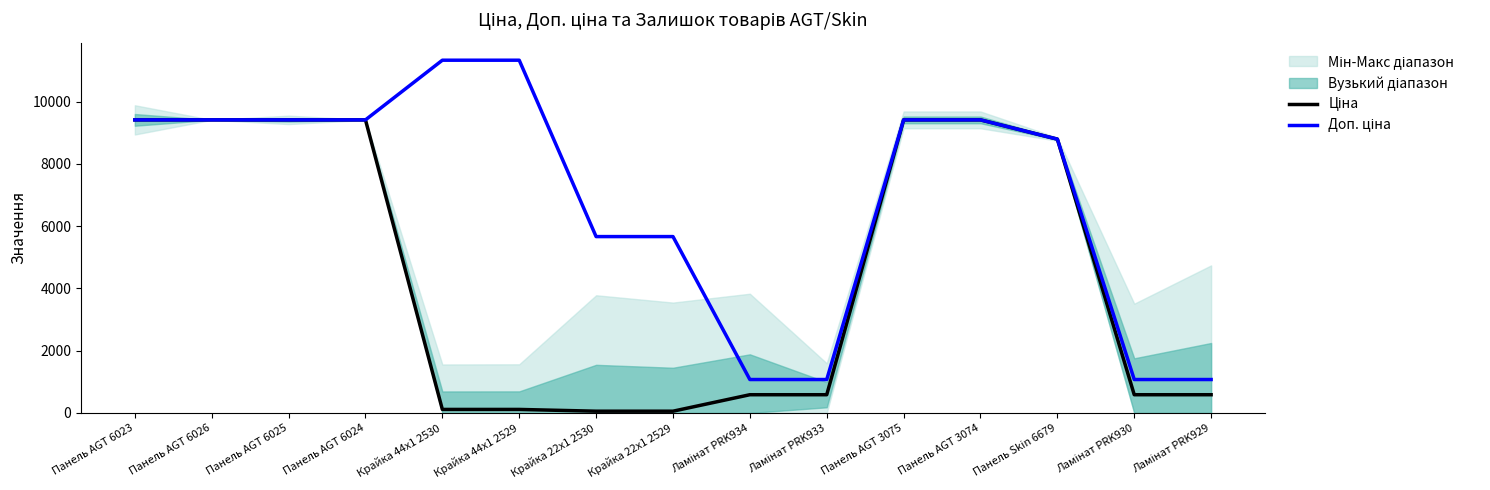

What is the difference between the second highest and second lowest values in the Доп. ціна series?

10259.5